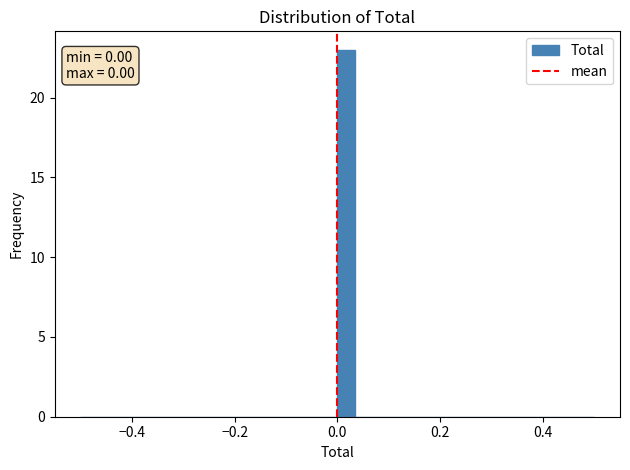

Around what value on the x-axis is the tallest bar? Give the approximate position of its centre, as read against the axis.

0.02